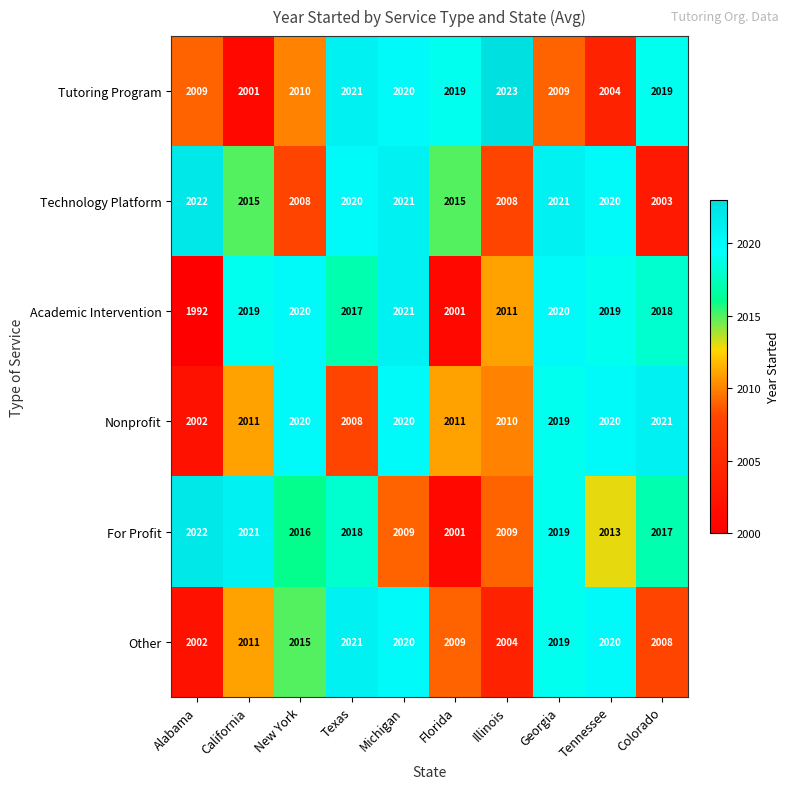

The Nonprofit series shows 2020 at Tennessee. True or false?

True